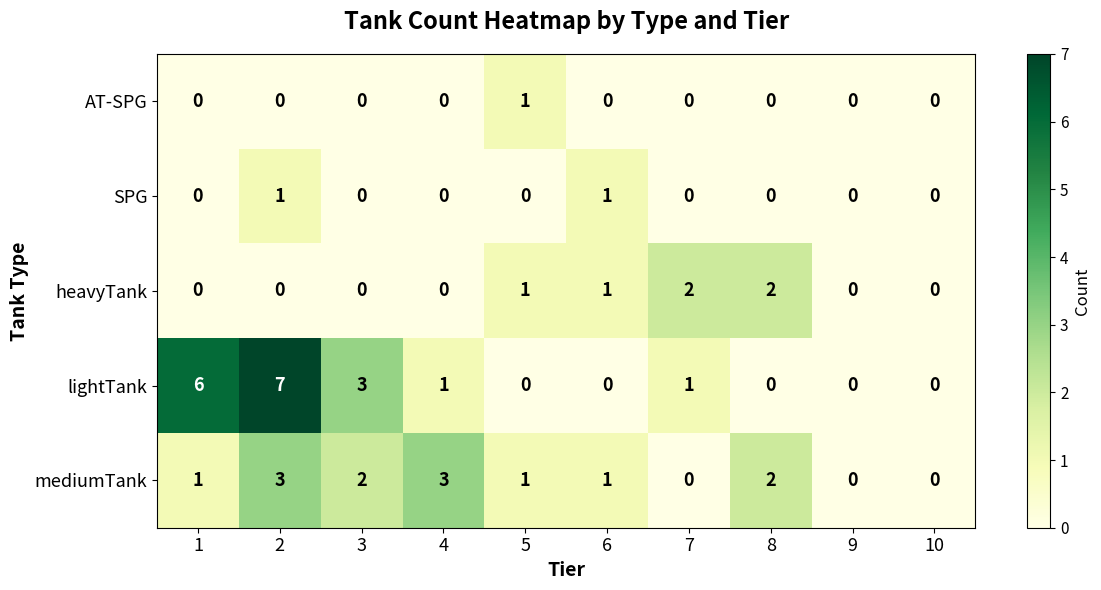

Which series changed the most between 3 and 5?

lightTank